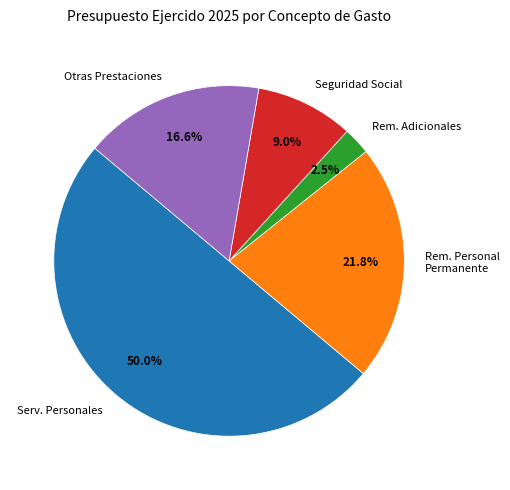

Between Rem. Adicionales and Rem. Personal Permanente, which is larger?

Rem. Personal Permanente